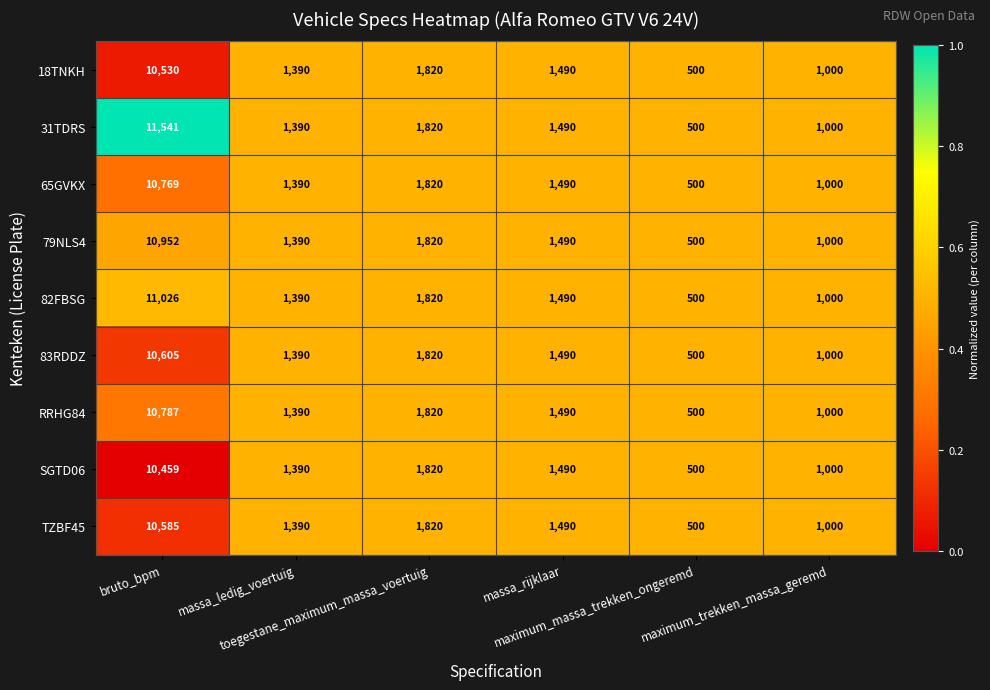

Rank the series by their maximum value, from lowest to highest.

SGTD06, 18TNKH, TZBF45, 83RDDZ, 65GVKX, RRHG84, 79NLS4, 82FBSG, 31TDRS